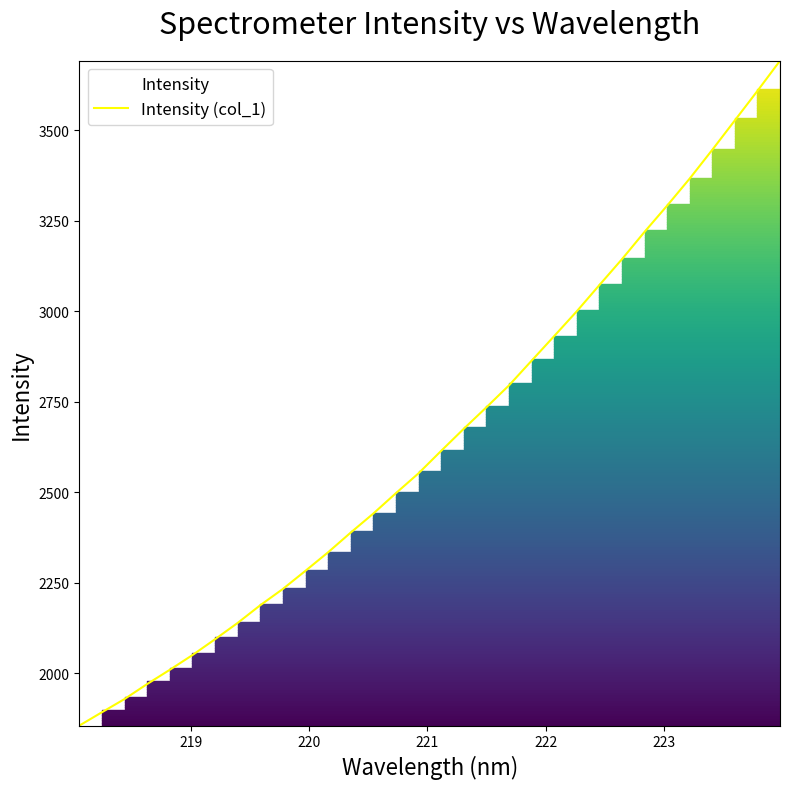

Does the chart have visible grid lines?

No